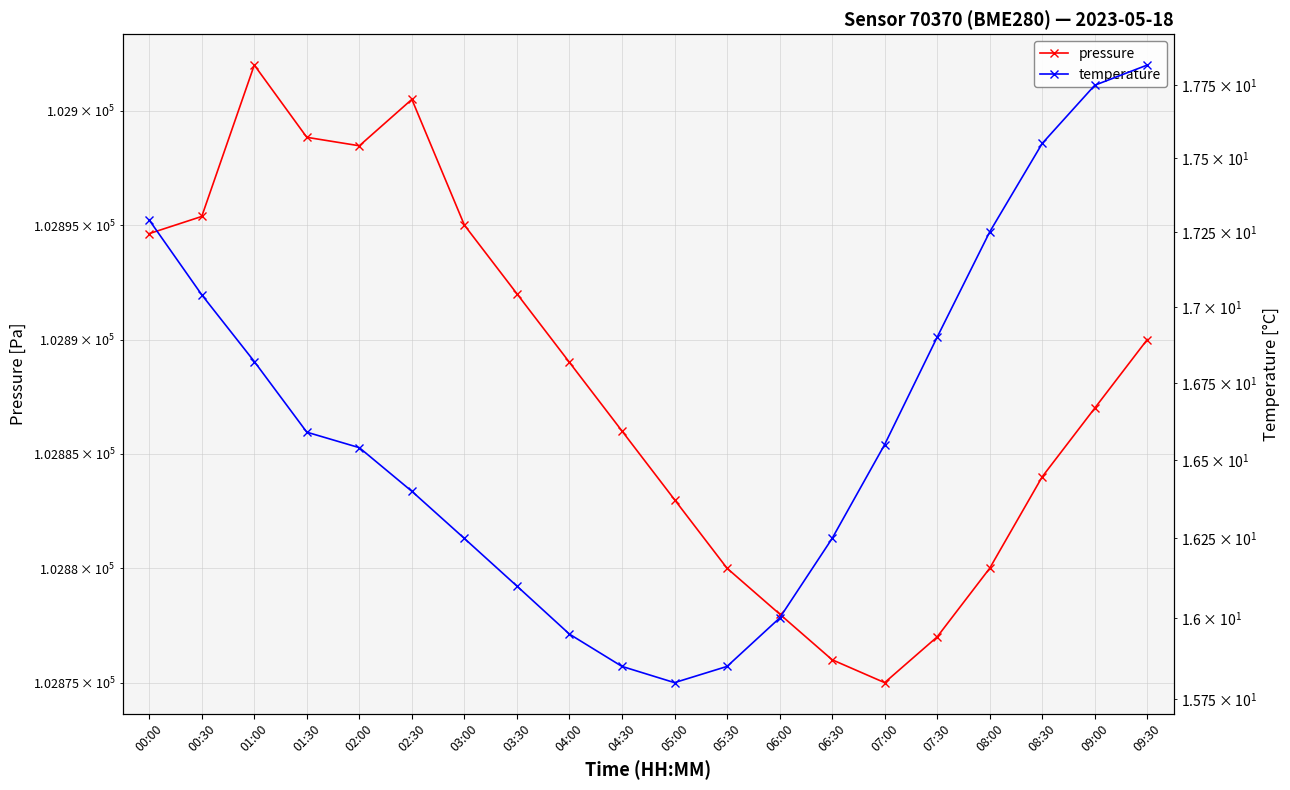

At which category does the chart reach its minimum across all series?

05:00